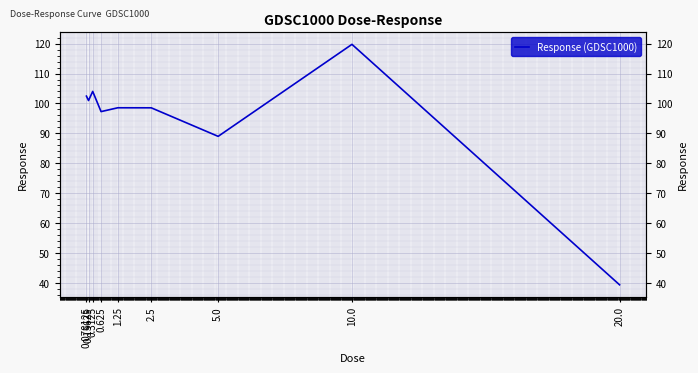

What position from the right is 20.0?

1